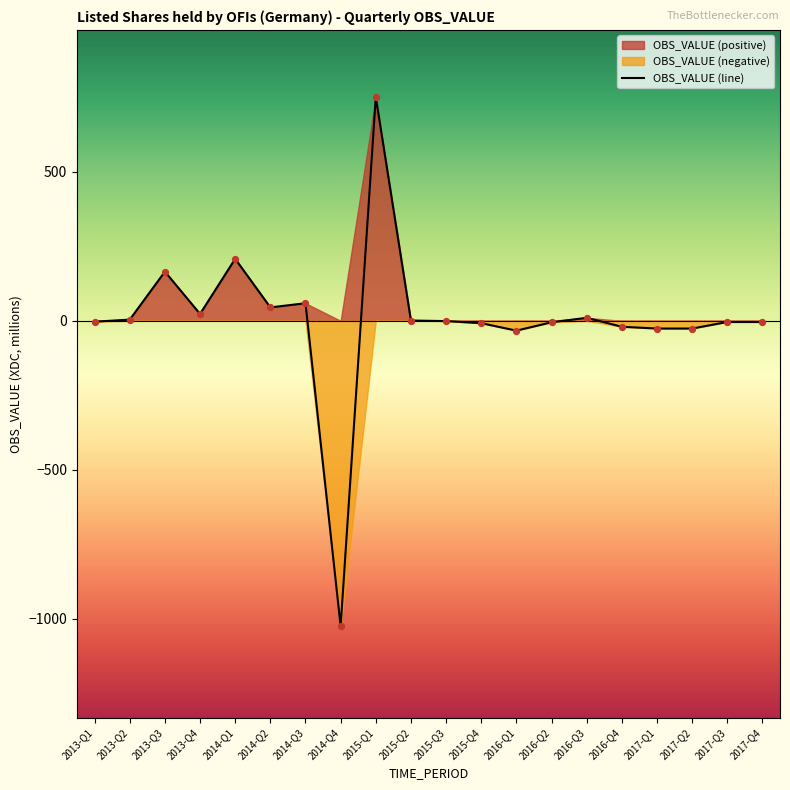

What is the change in value from 2013-Q1 to 2016-Q1?

-30